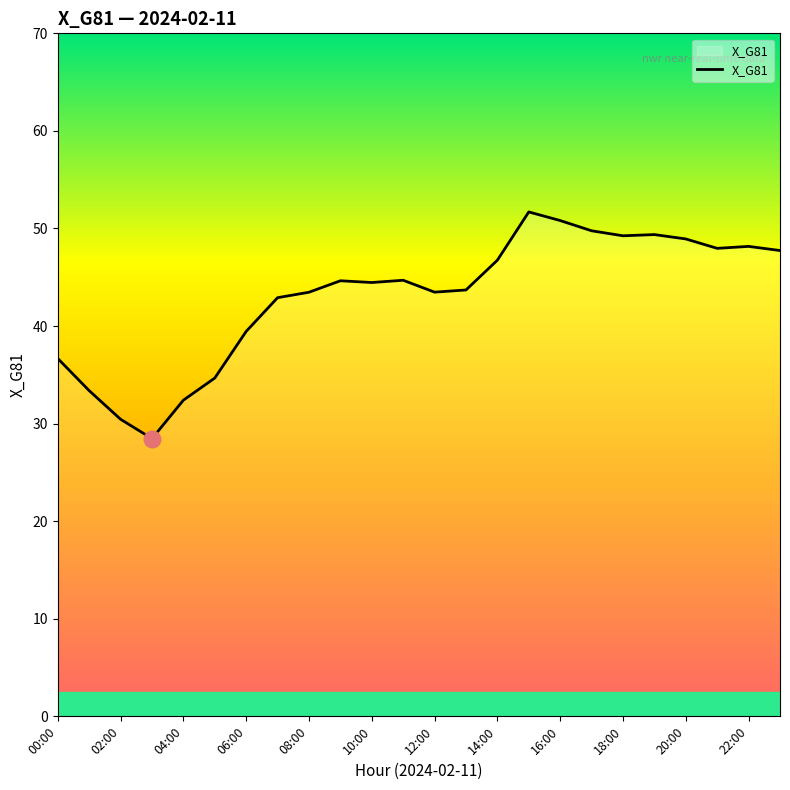

What is the sum of all values?

1033.3